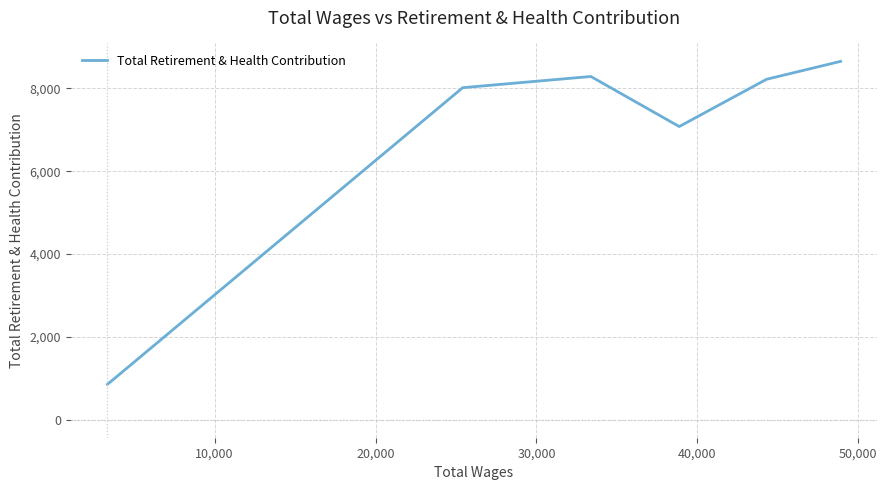

What is the smallest value displayed?

855